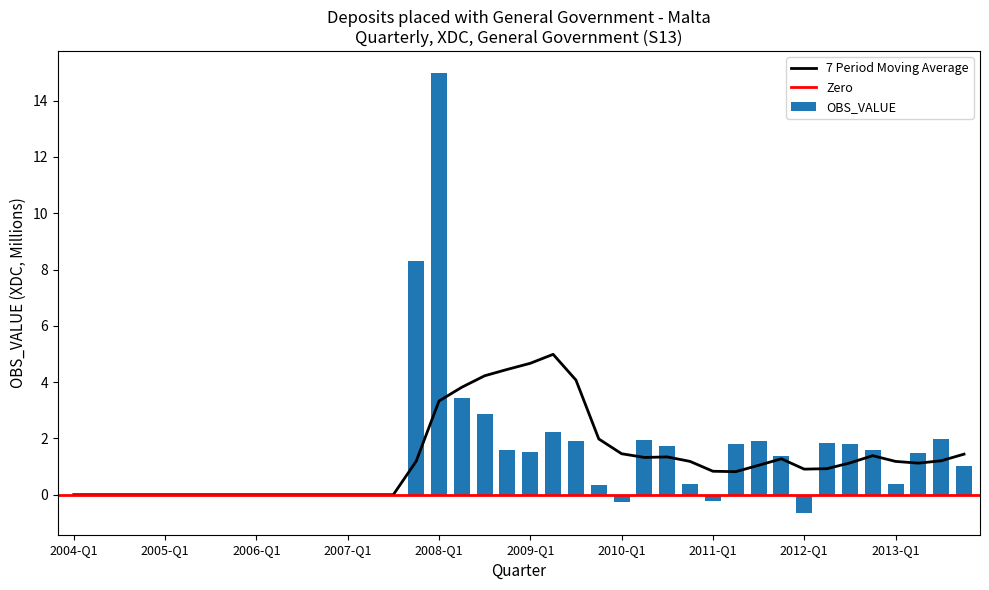

What is the sum of all values?

55.3